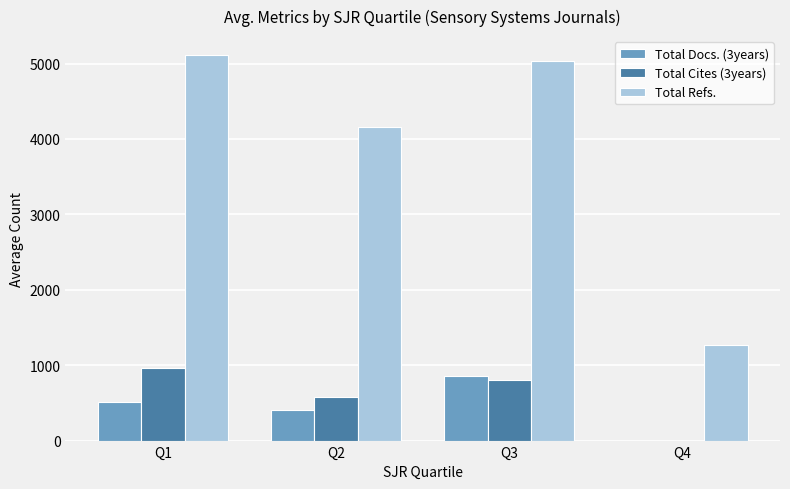

Read the Total Refs. value at Q2.

4160.6